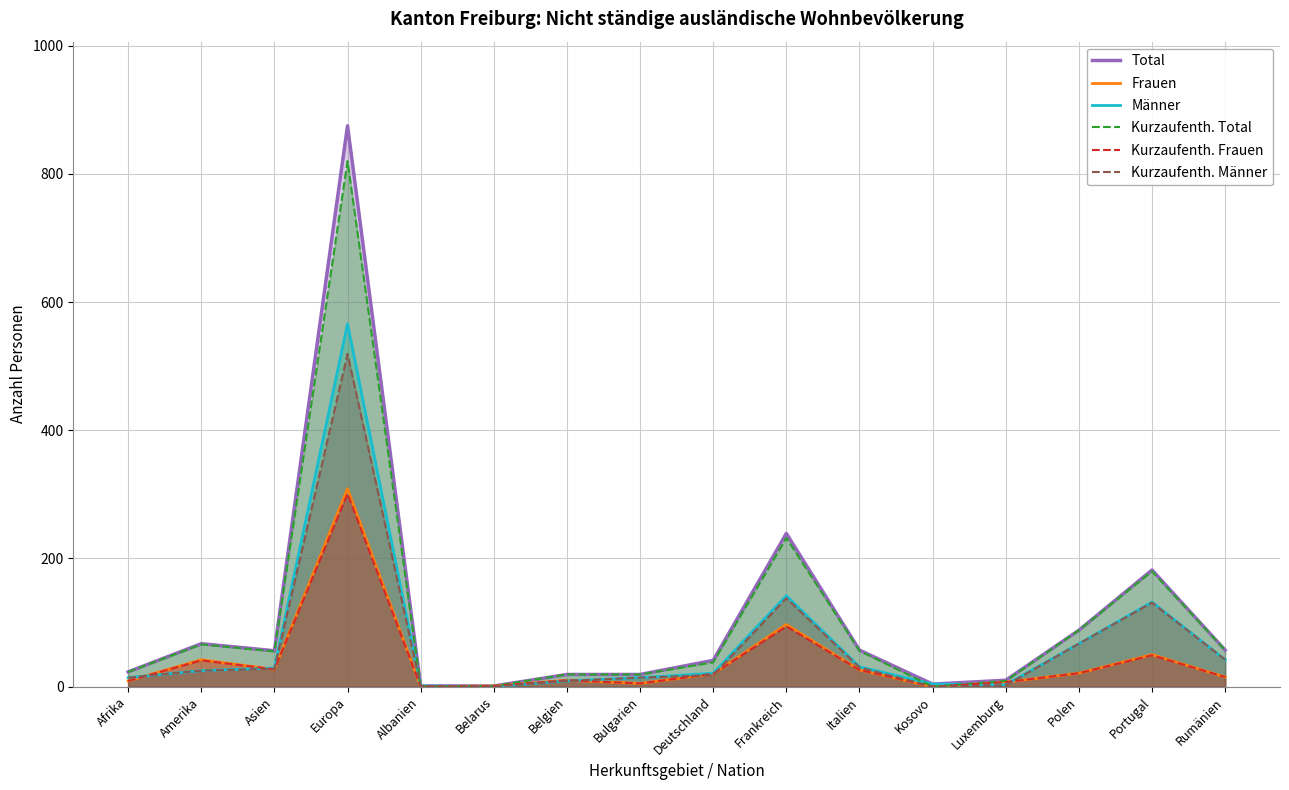

Is it true that Frauen equals 42 at Amerika?

True